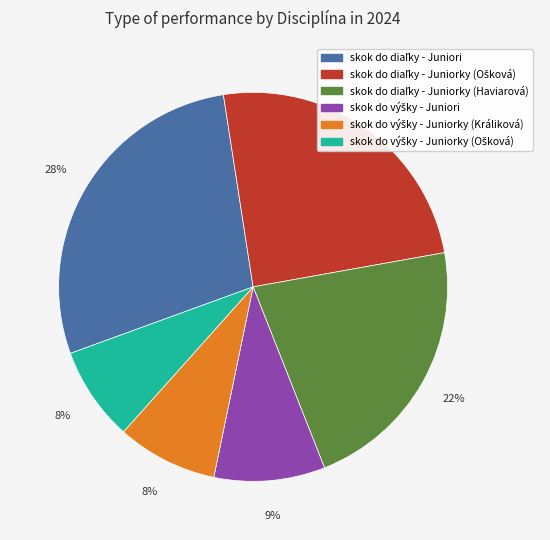

To the nearest percent, what is the difference between the largest and smallest slice percentages?

20%